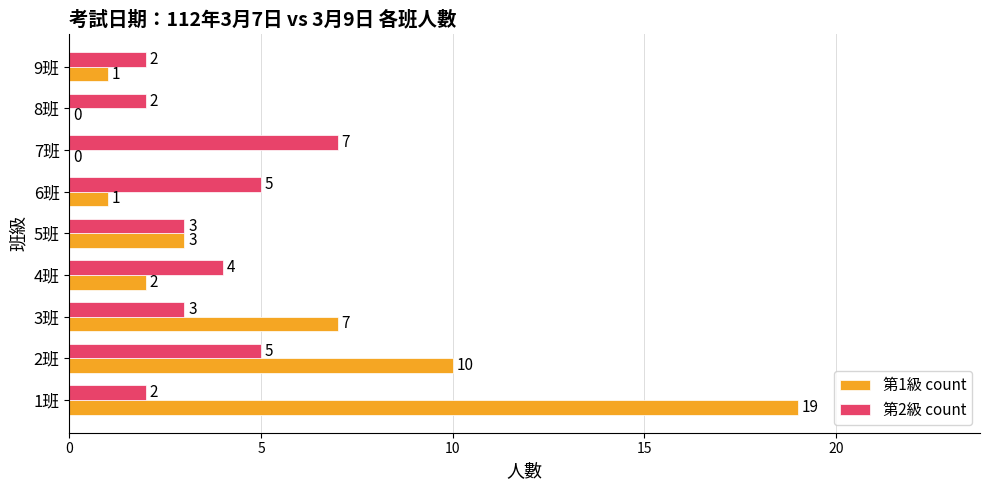

Which series has the largest total across all categories?

第1級 count